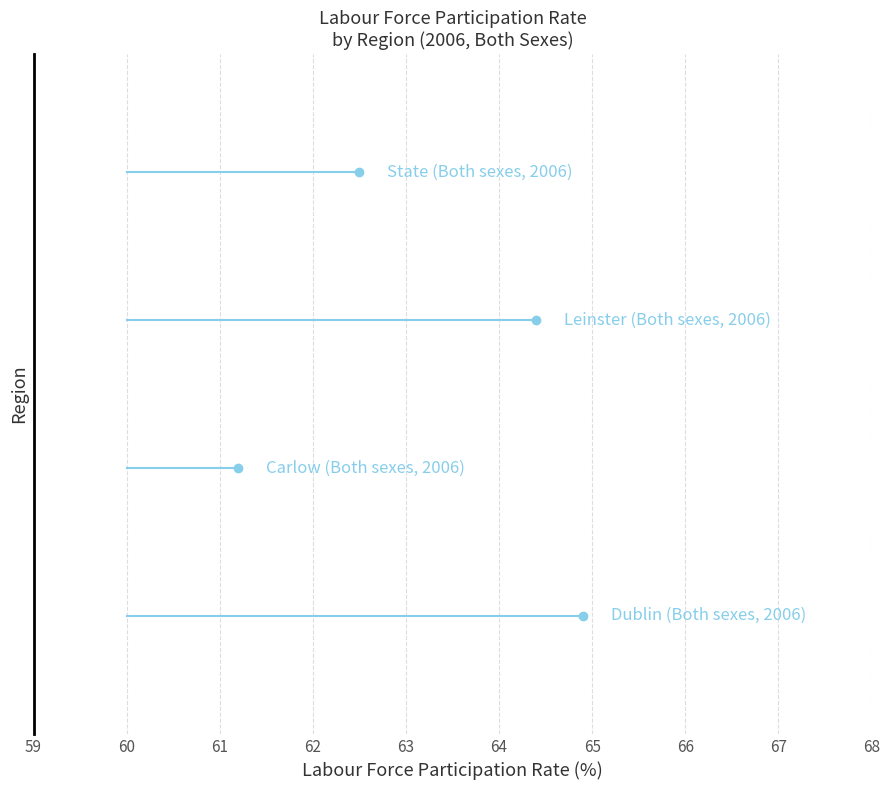

Is the value of Dublin at 60 greater than the value of State at 60?

No